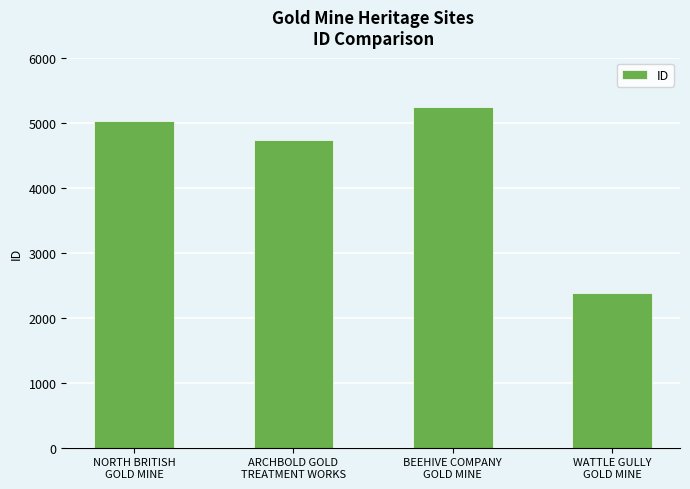

What is the approximate value at NORTH BRITISH
GOLD MINE, to the nearest 100?

5000